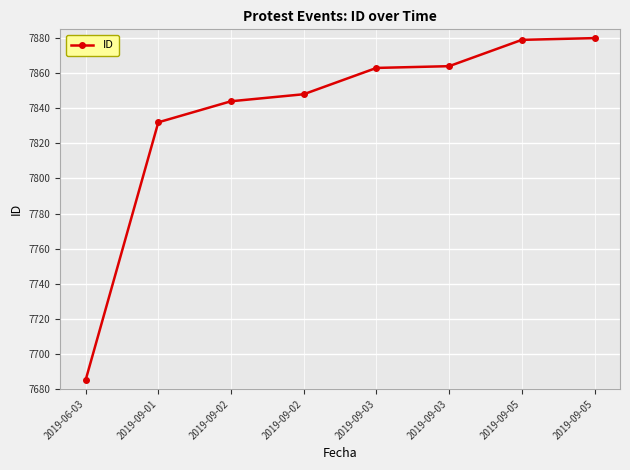

What is the label of the 7th point from the left?

2019-09-05